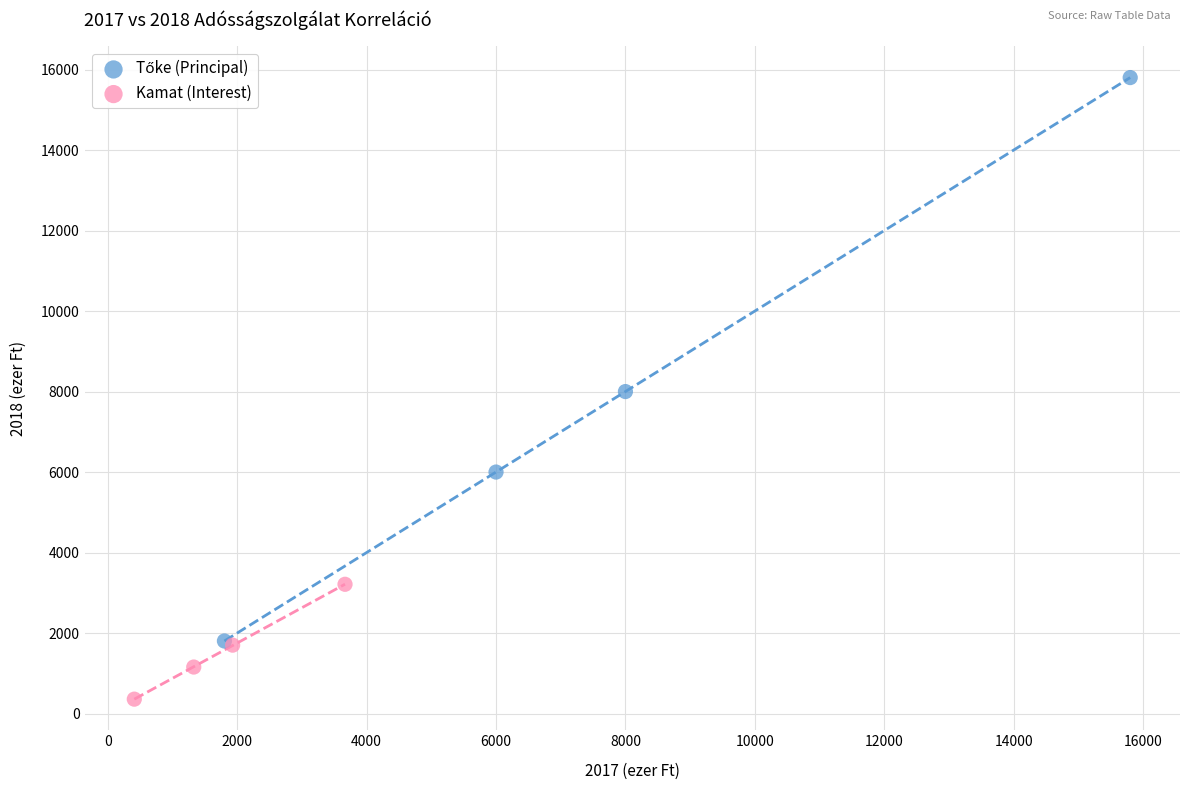

Which series reaches the minimum Y coordinate?

Kamat (Interest)